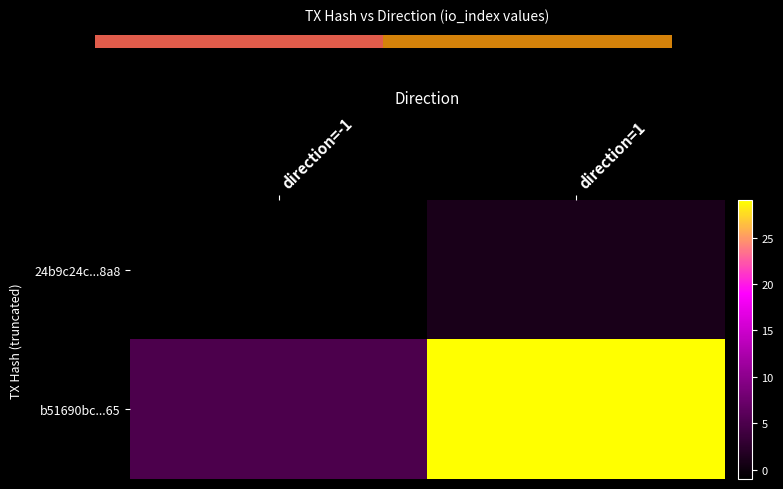

What is the smallest value displayed?

-1